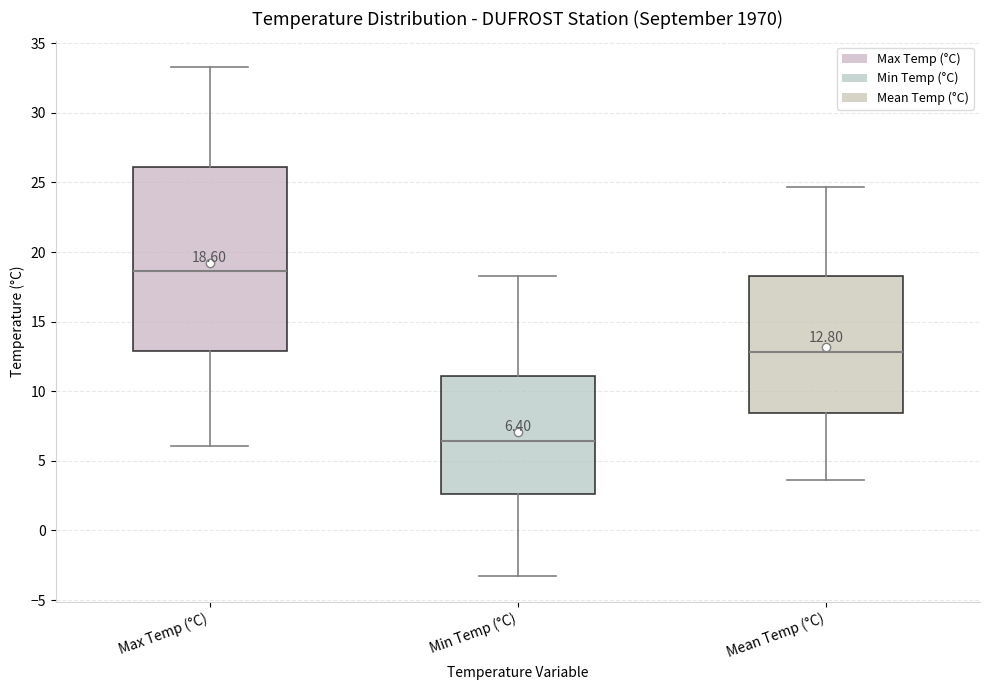

Which box has the highest median line?

Max Temp (°C)